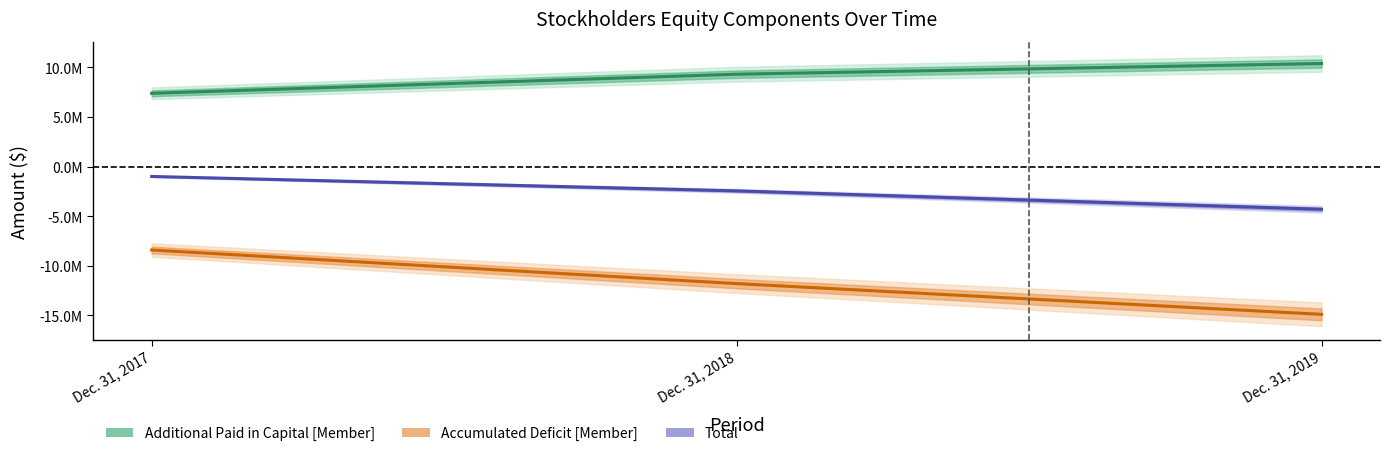

What is the sum of the Total values at Dec. 31, 2017 and Dec. 31, 2018?

-3452312